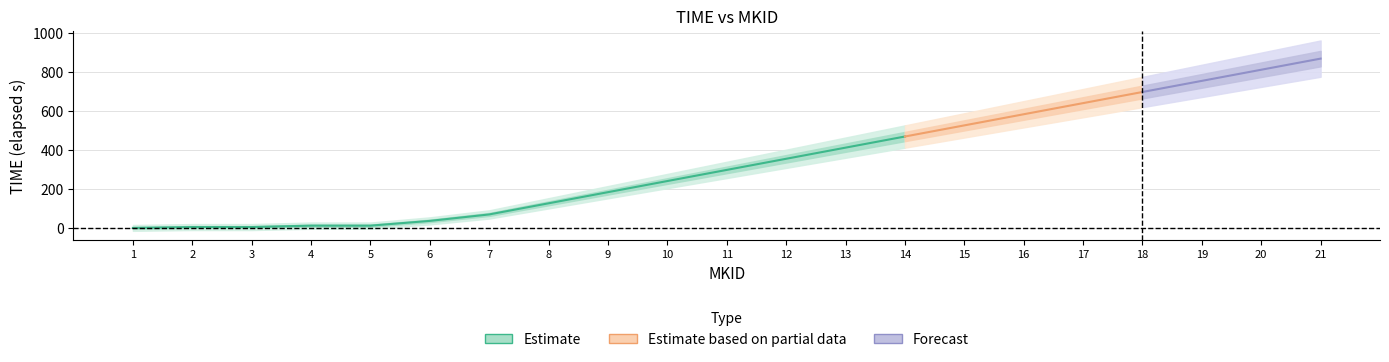

What is the difference between the values at 7 and 3?

64.9